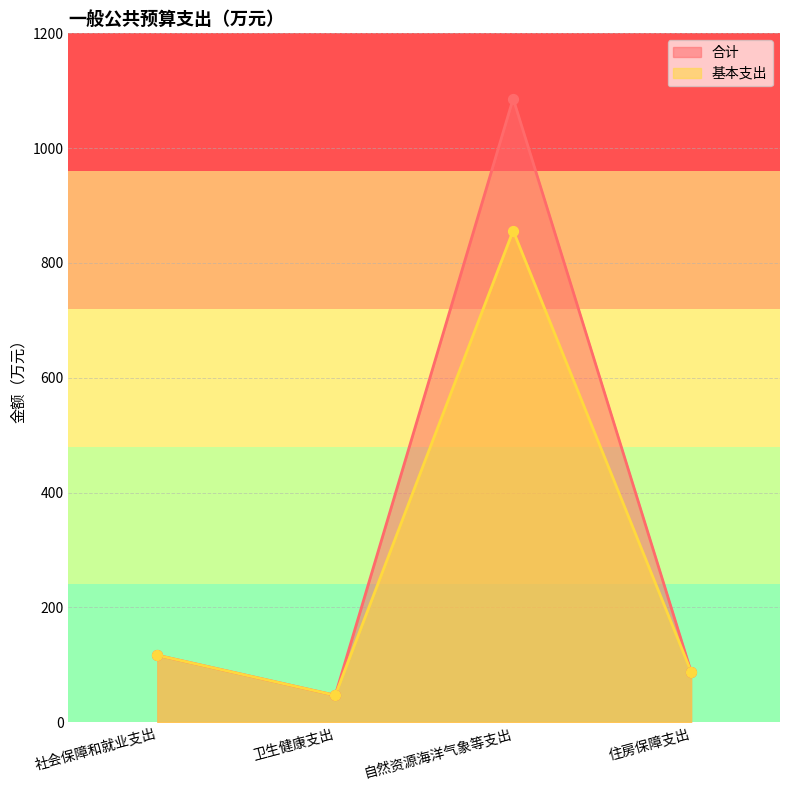

At how many categories does at least one series exceed 472?

1